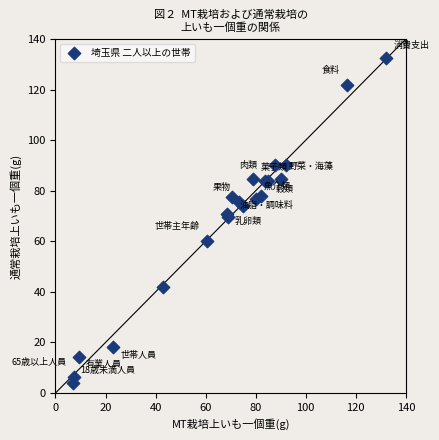

What Y value in the scatter plot is closest to 68?

69.4